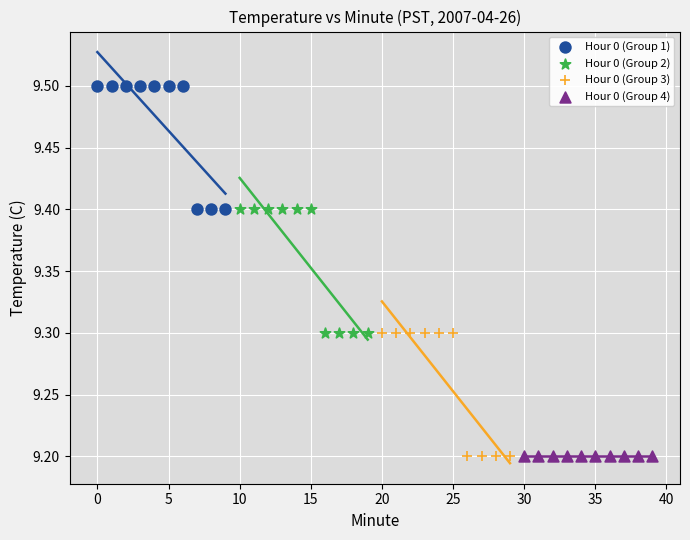

Which series contains the highest Y value?

Hour 0 (Group 1)